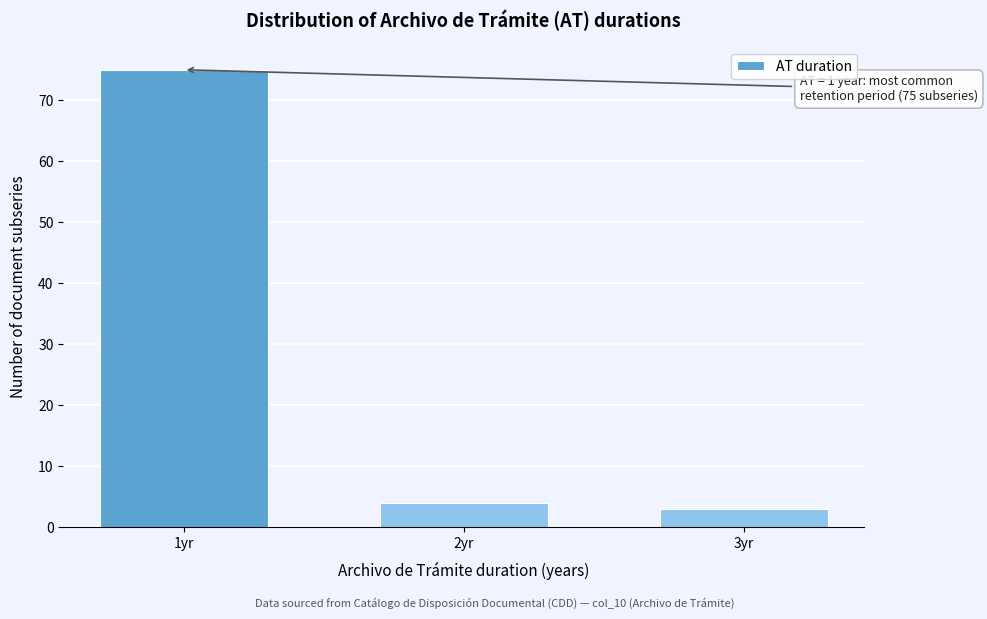

Reading right to left, extract all data points from this chart.

3	4	75